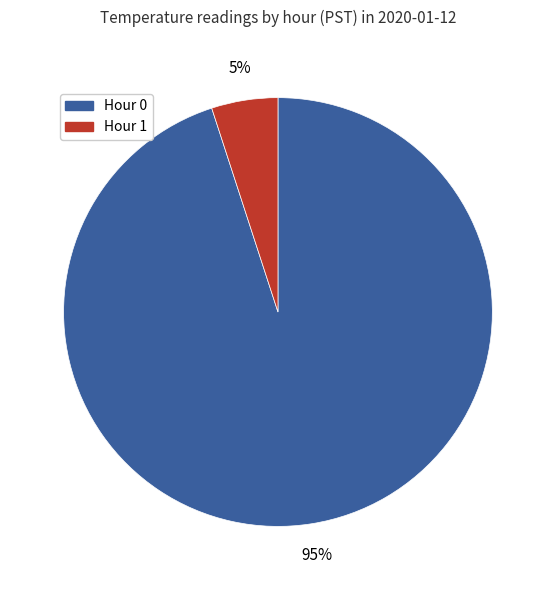

The Hour 1 slice represents 5% of the pie. True or false?

True